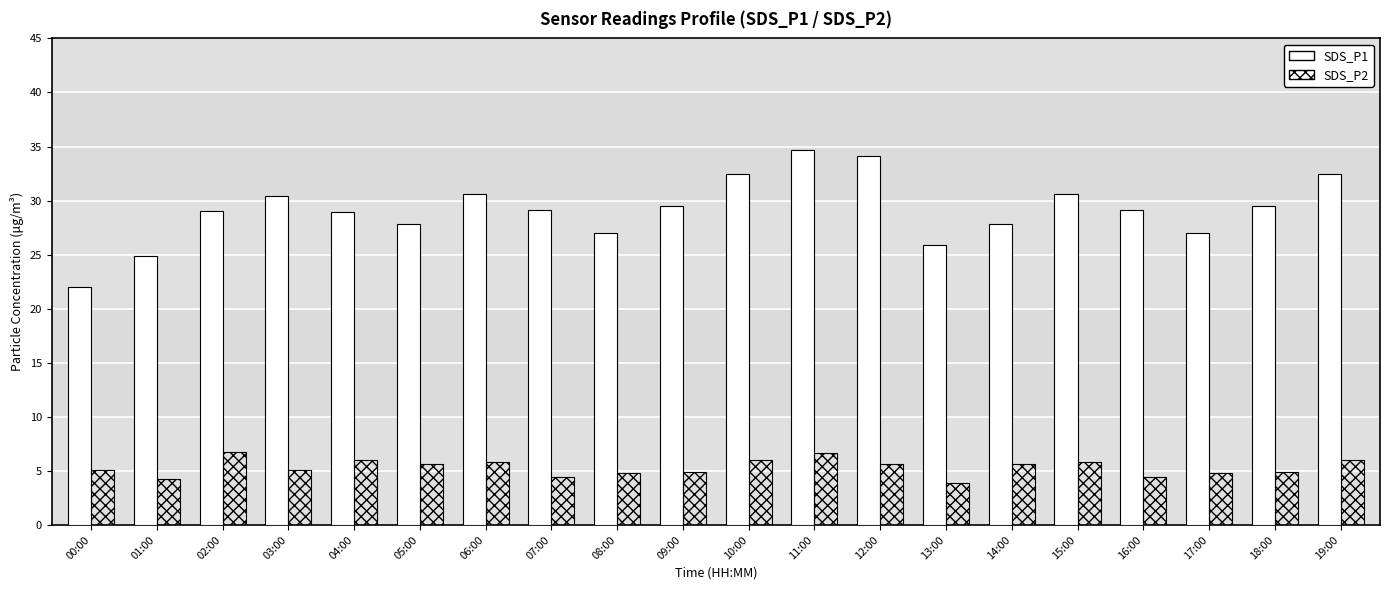

How many bars are there in each group?

2